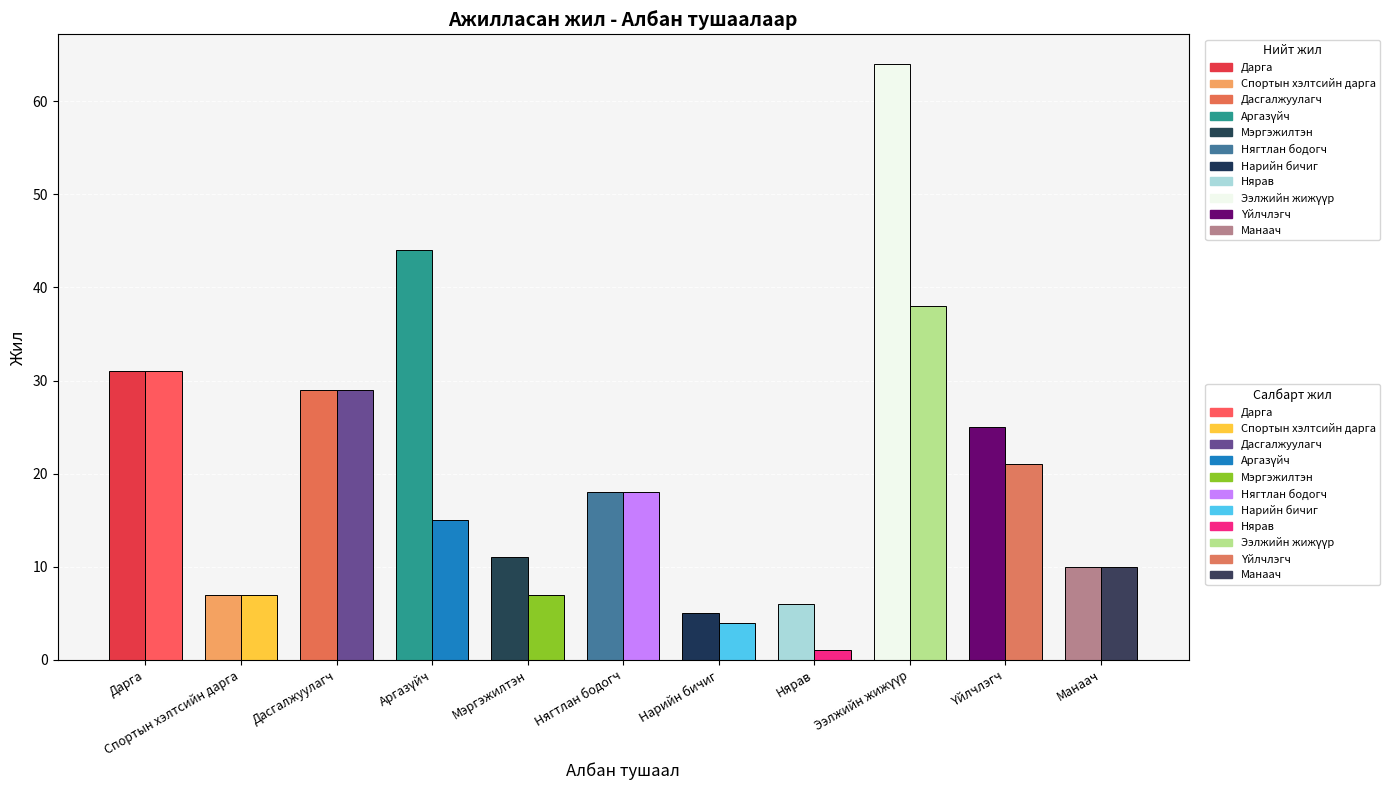

What is the difference between the maximum and minimum values in the Тухайн салбарт series?

37